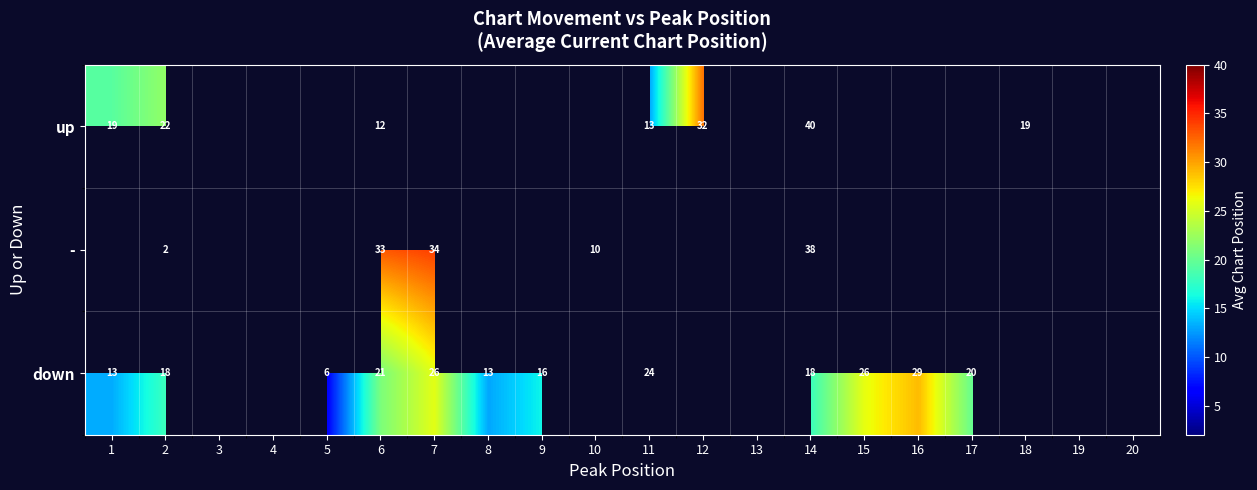

At 6, list the series in order from largest to smallest.

-, down, up